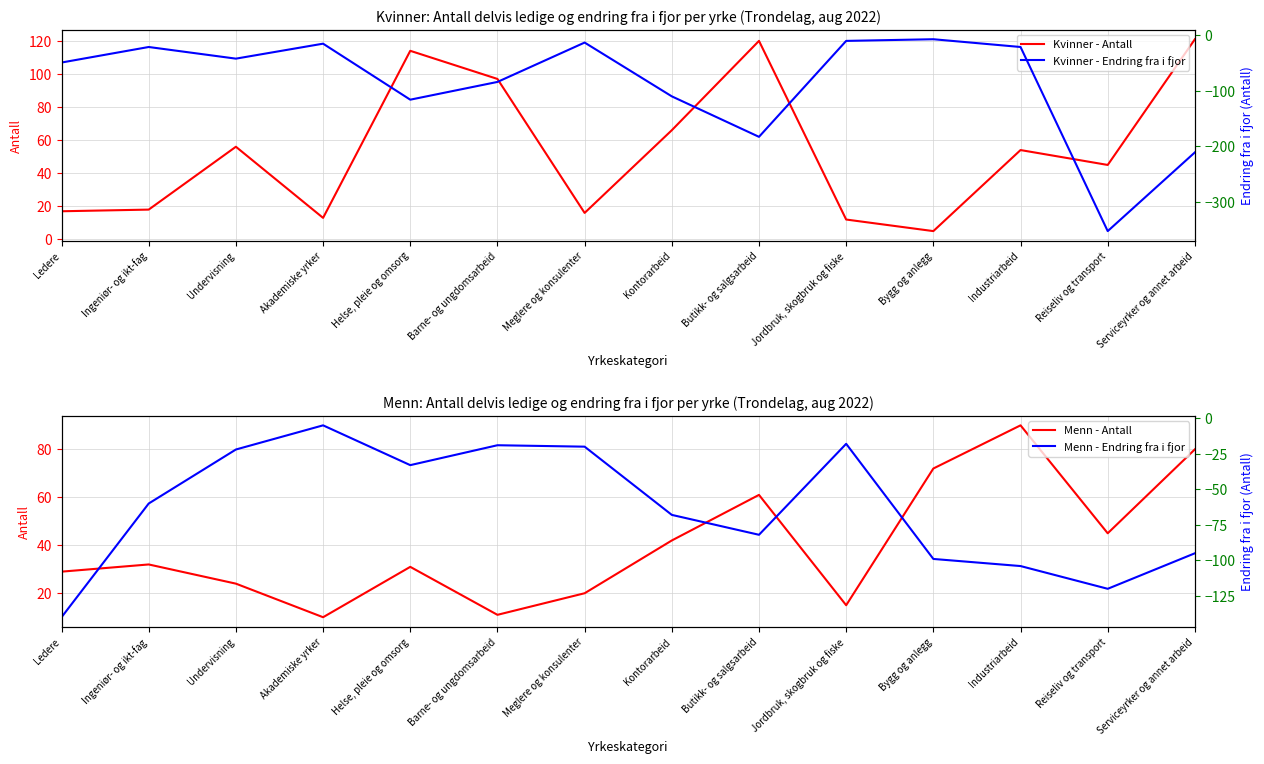

Reading left to right, transcribe all the data shown in this chart.

Kvinner - Antall: 17	18	56	13	114	97	16	66	120	12	5	54	45	121
Menn - Antall: 29	32	24	10	31	11	20	42	61	15	72	90	45	80
Kvinner - Endring fra i fjor: -49	-21	-42	-15	-116	-84	-13	-110	-183	-10	-7	-21	-353	-211
Menn - Endring fra i fjor: -140	-60	-22	-5	-33	-19	-20	-68	-82	-18	-99	-104	-120	-95